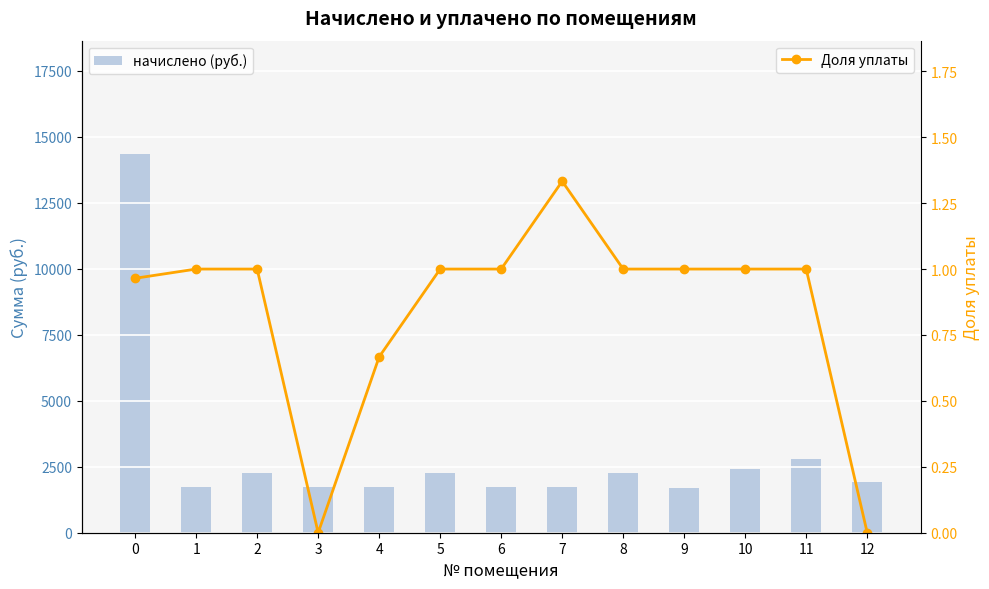

Reading left to right, extract all data points from this chart.

начислено (руб.): 14338.7	1740.3	2278.6	1732.9	1747.7	2256.4	1714.5	1747.7	2245.4	1699.7	2426.0	2776.3	1935.7
Доля уплаты: 1.0	1.0	1.0	0.0	0.7	1.0	1.0	1.3	1.0	1.0	1.0	1.0	0.0